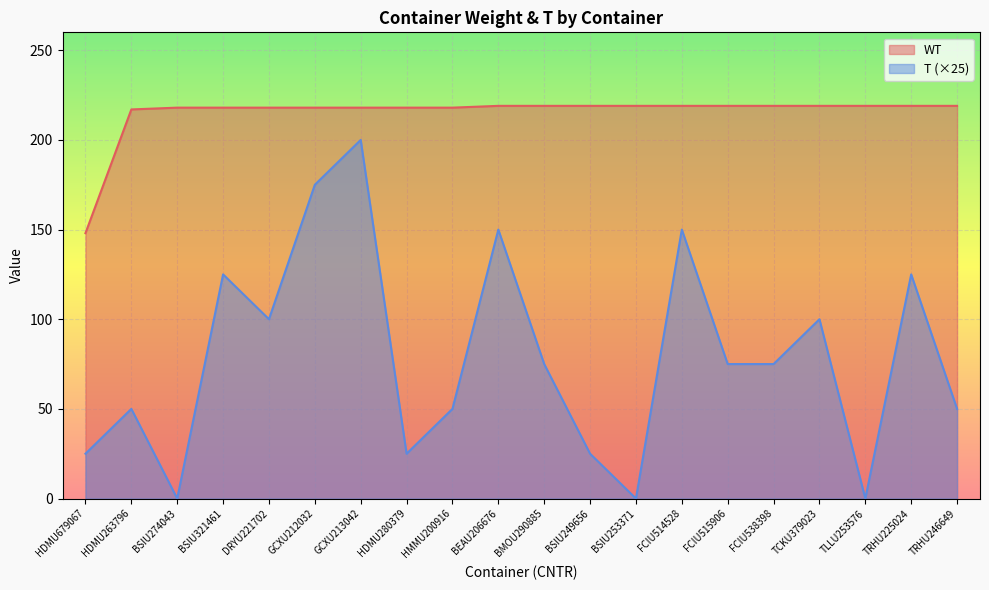

List the series in order of their peak value, lowest first.

T (×25), WT